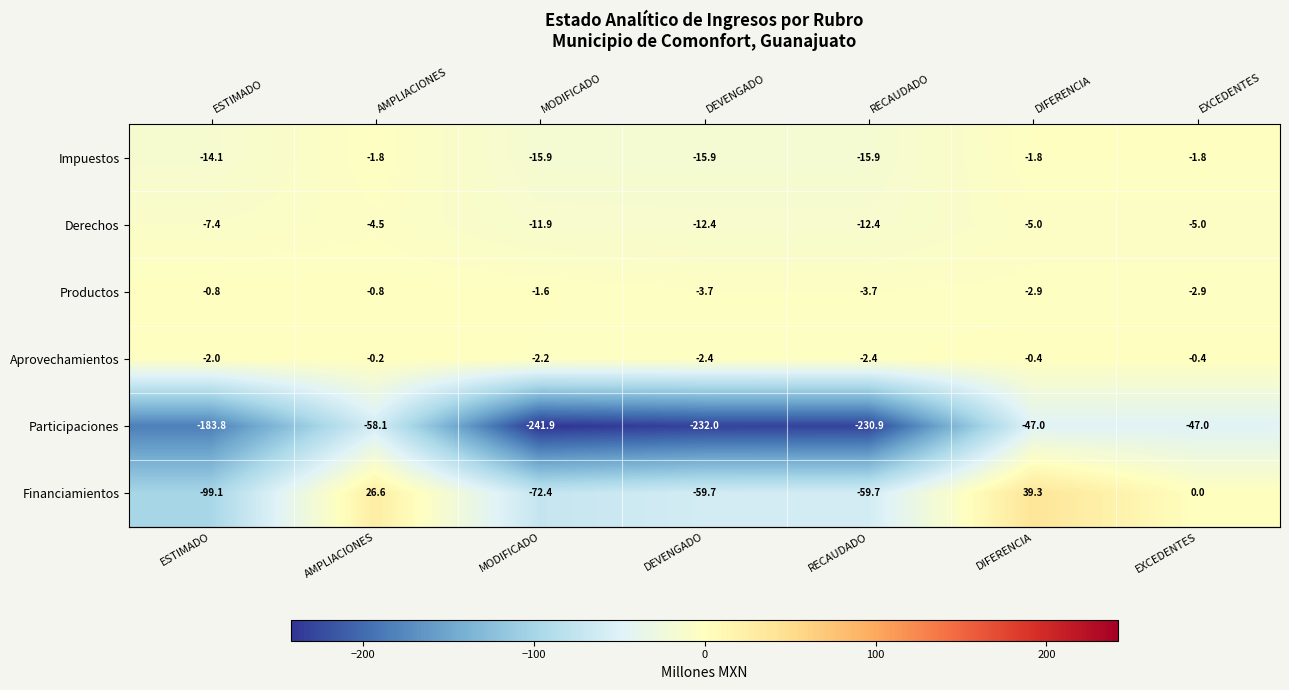

The Participaciones series shows -183.8 at ESTIMADO. True or false?

True